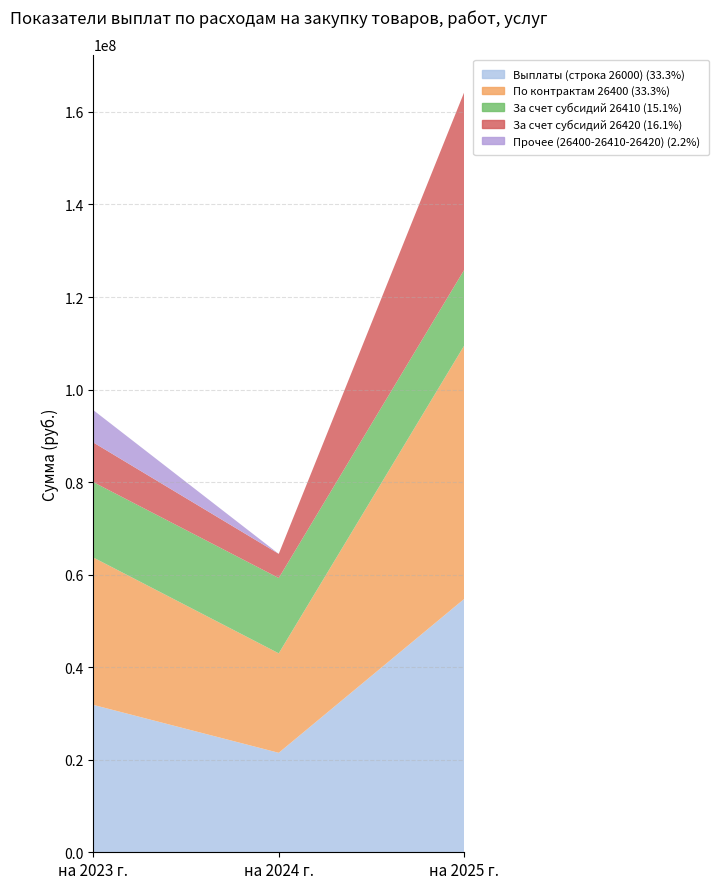

Reading right to left, transcribe all the data shown in this chart.

Выплаты (строка 26000): на 2025 г.=54730603.2	на 2024 г.=21498198.0	на 2023 г.=31846810.8
По контрактам 26400: на 2025 г.=54730603.2	на 2024 г.=21498198.0	на 2023 г.=31846810.8
За счет субсидий 26410: на 2025 г.=16358008.2	на 2024 г.=16282052.0	на 2023 г.=16290856.9
За счет субсидий 26420: на 2025 г.=38372595.0	на 2024 г.=5216146.0	на 2023 г.=8566766.0
Прочее (26400-26410-26420): на 2025 г.=0.0	на 2024 г.=0.0	на 2023 г.=6989187.9